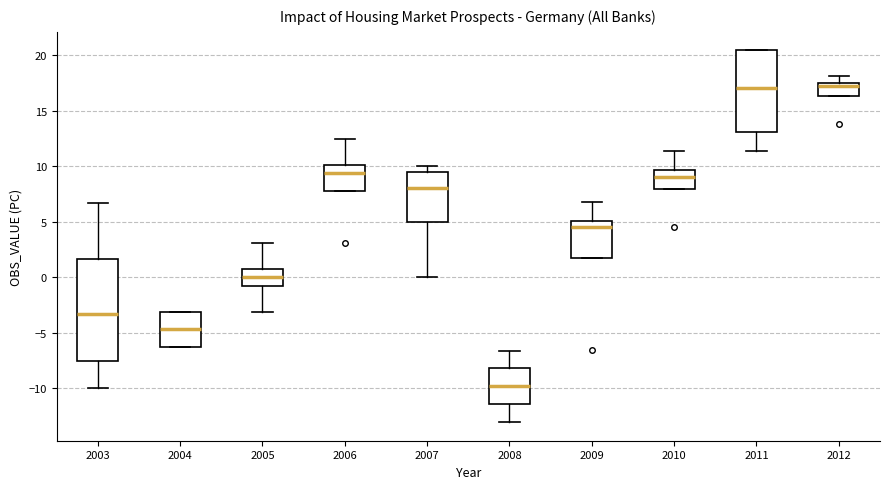

Reading left to right, read every box against the y-axis: the position of its median line, the range the box covers, and the ends of its whiskers. The values are not printed on the chart, so give them approximately, as read against the axis.

2003: median -3.5, box -7.5 to 1.5, whiskers -10.0 to 6.5
2004: median -4.5, box -6.0 to -3.0, whiskers -6.0 to -3.0
2005: median 0.0, box -1.0 to 1.0, whiskers -3.0 to 3.0
2006: median 9.5, box 8.0 to 10.0, whiskers 8.0 to 12.5
2007: median 8.0, box 5.0 to 9.5, whiskers 0.0 to 10.0
2008: median -10.0, box -11.5 to -8.0, whiskers -13.0 to -6.5
2009: median 4.5, box 2.0 to 5.0, whiskers 2.0 to 7.0
2010: median 9.0, box 8.0 to 9.5, whiskers 8.0 to 11.5
2011: median 17.0, box 13.0 to 20.5, whiskers 11.5 to 20.5
2012: median 17.0, box 16.5 to 17.5, whiskers 16.5 to 18.0